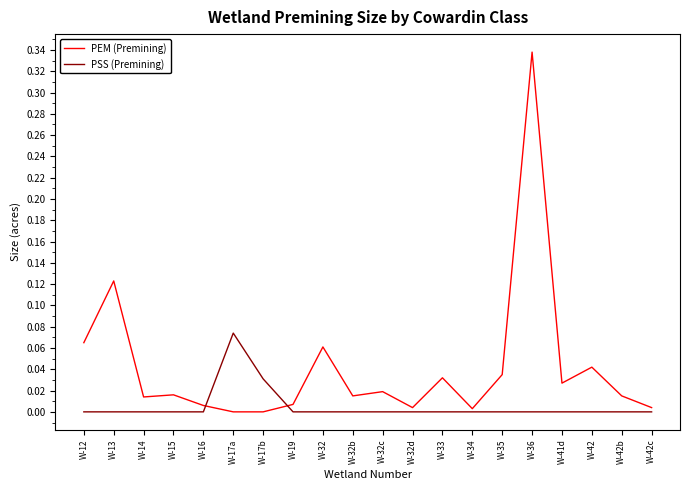

The value of PEM (Premining) at W-42 is 0.0. True or false?

True